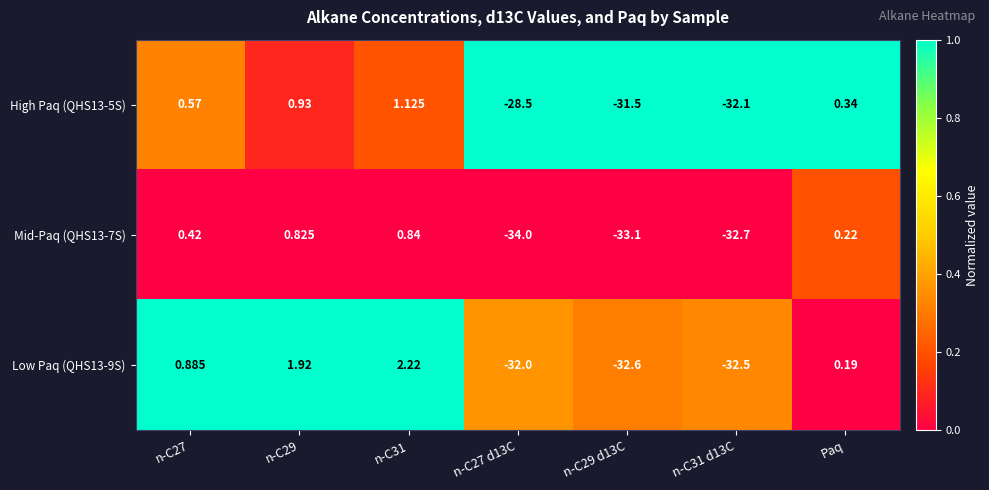

How many values in the High Paq (QHS13-5S) series are below 0?

3